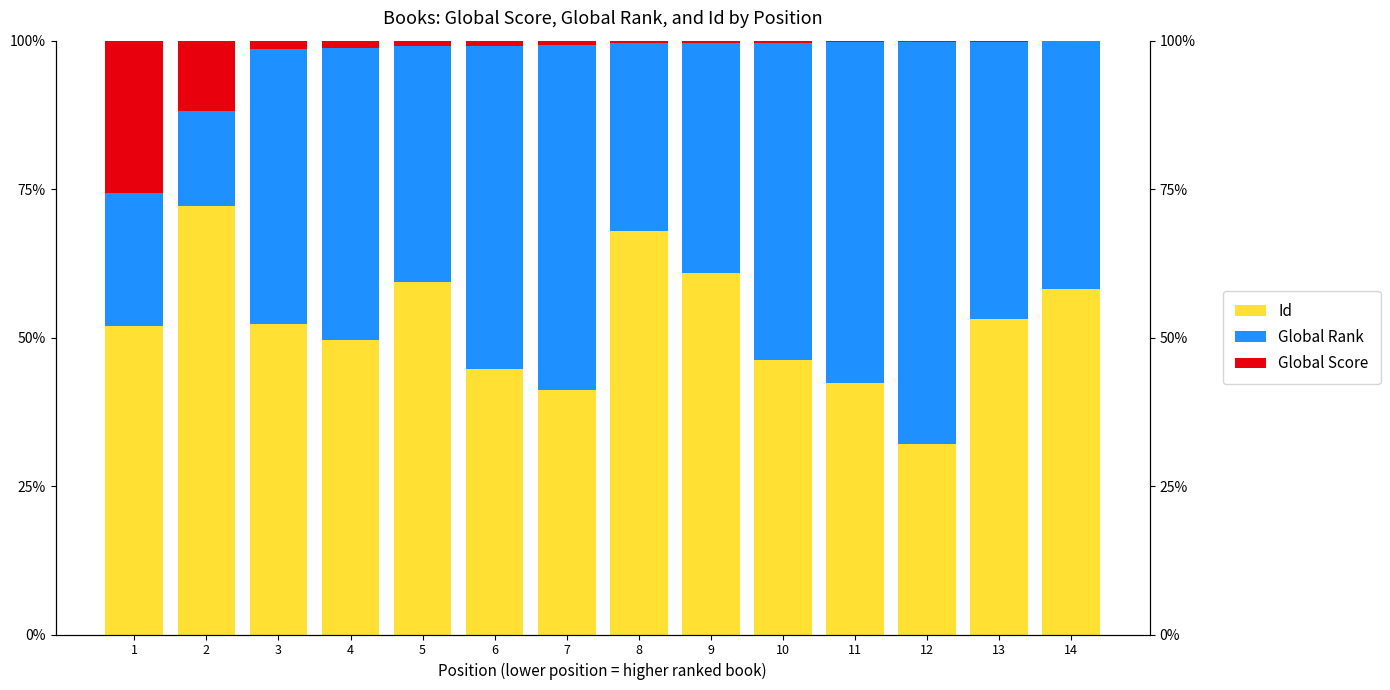

What are all the series names shown in the legend?

Id, Global Rank, Global Score